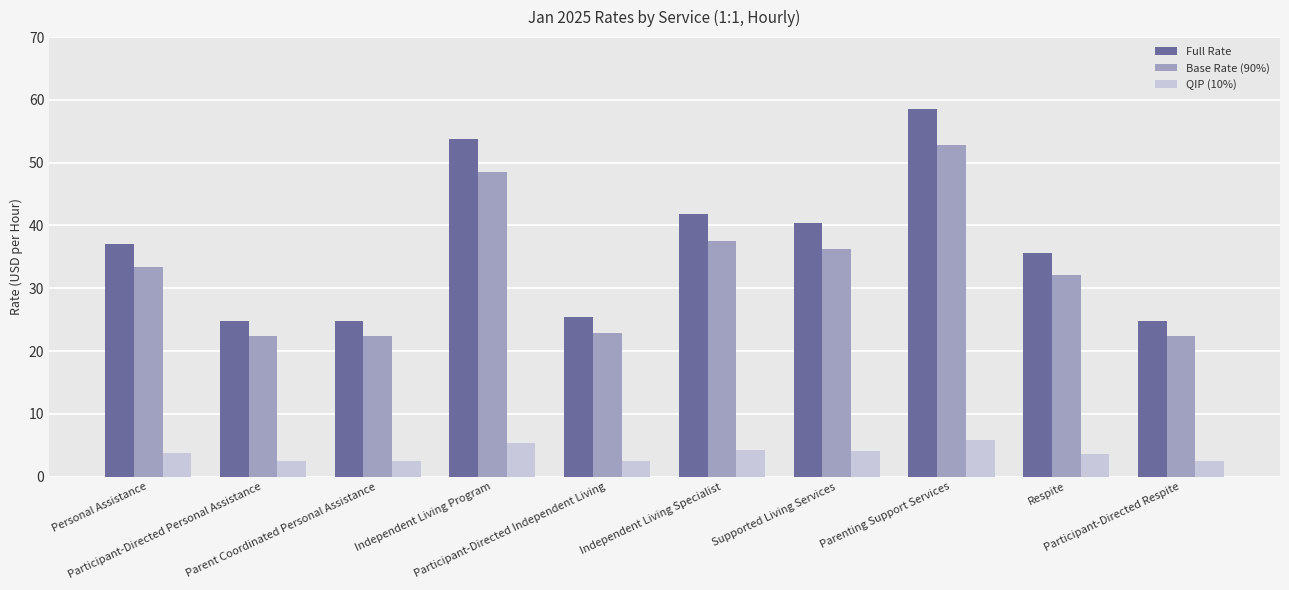

Is the value of Base Rate (90%) at Participant-Directed Personal Assistance greater than the value of Full Rate at Participant-Directed Independent Living?

No